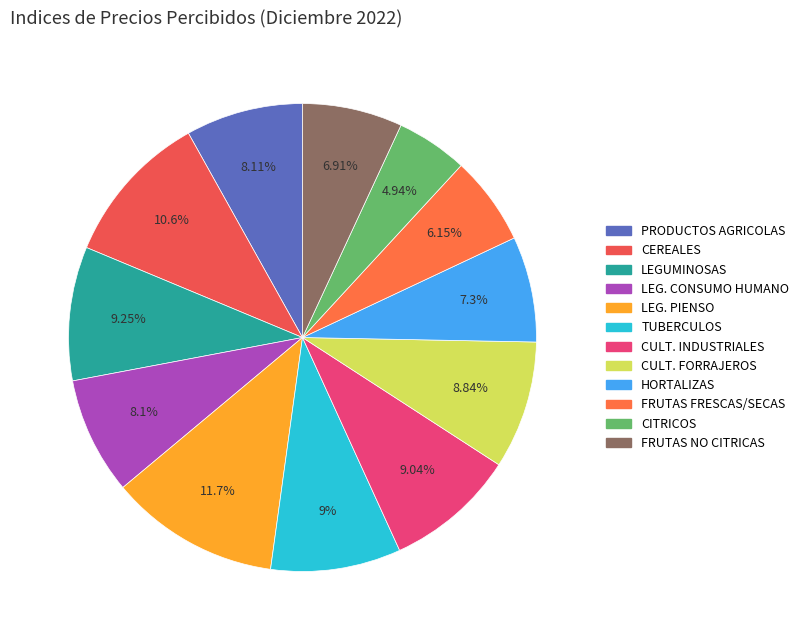

What is the smallest slice in the pie chart?

CITRICOS